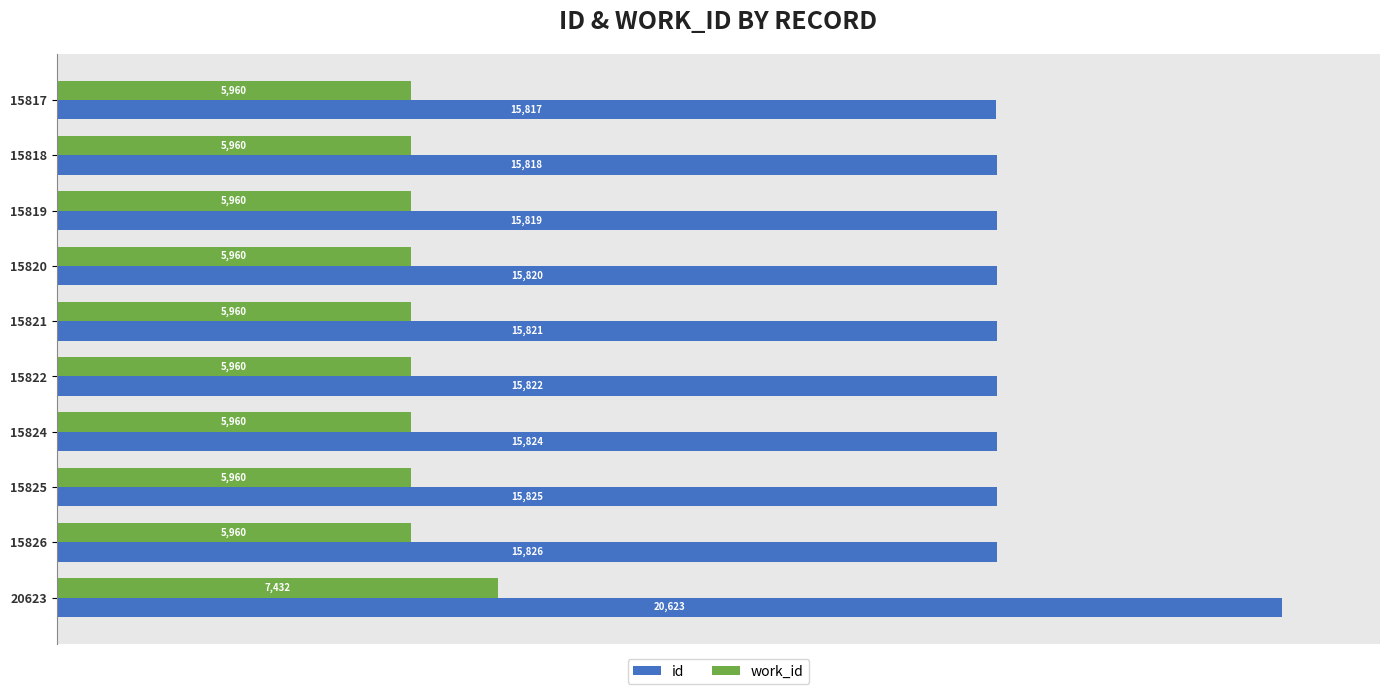

List the labels in order of id value, largest first.

20623, 15826, 15825, 15824, 15822, 15821, 15820, 15819, 15818, 15817